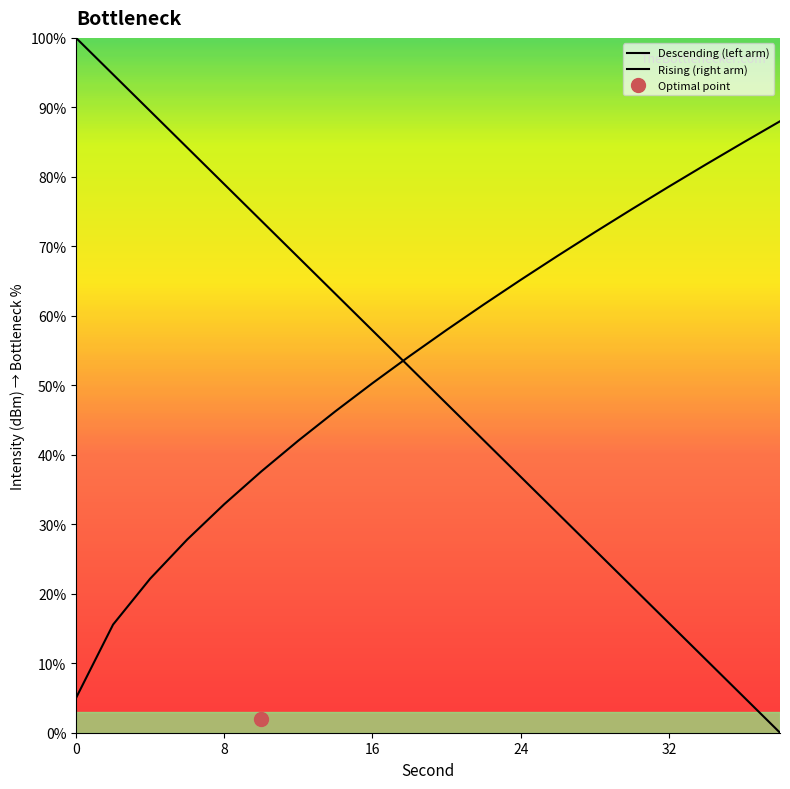

What is the sum of all Descending (left arm) values?

1000.0